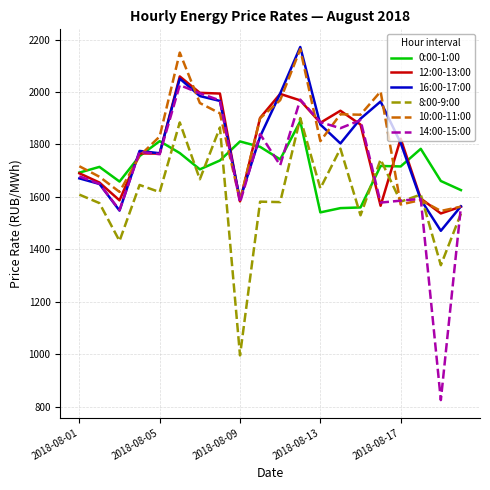

What is the maximum value for 12:00-13:00?

2059.4